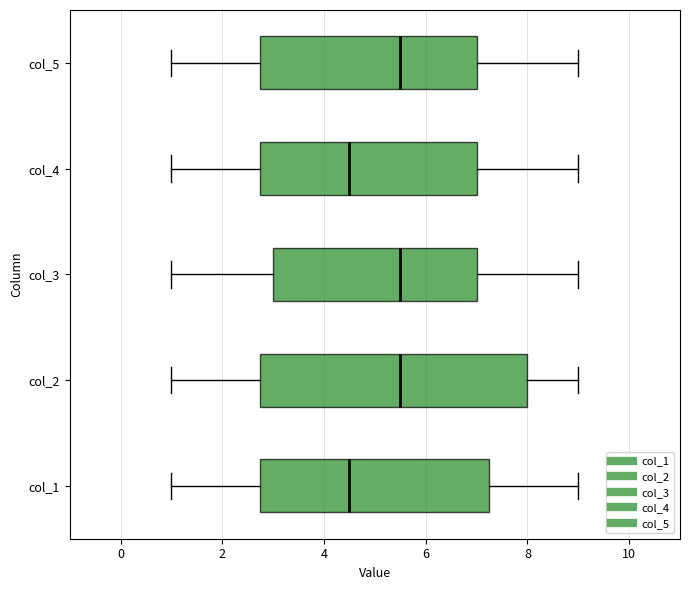

Reading bottom to top, read every box against the x-axis: the position of its median line, the range the box covers, and the ends of its whiskers. The values are not printed on the chart, so give them approximately, as read against the axis.

col_1: median 4.6, box 2.8 to 7.2, whiskers 1.0 to 9.0
col_2: median 5.6, box 2.8 to 8.0, whiskers 1.0 to 9.0
col_3: median 5.6, box 3.0 to 7.0, whiskers 1.0 to 9.0
col_4: median 4.6, box 2.8 to 7.0, whiskers 1.0 to 9.0
col_5: median 5.6, box 2.8 to 7.0, whiskers 1.0 to 9.0